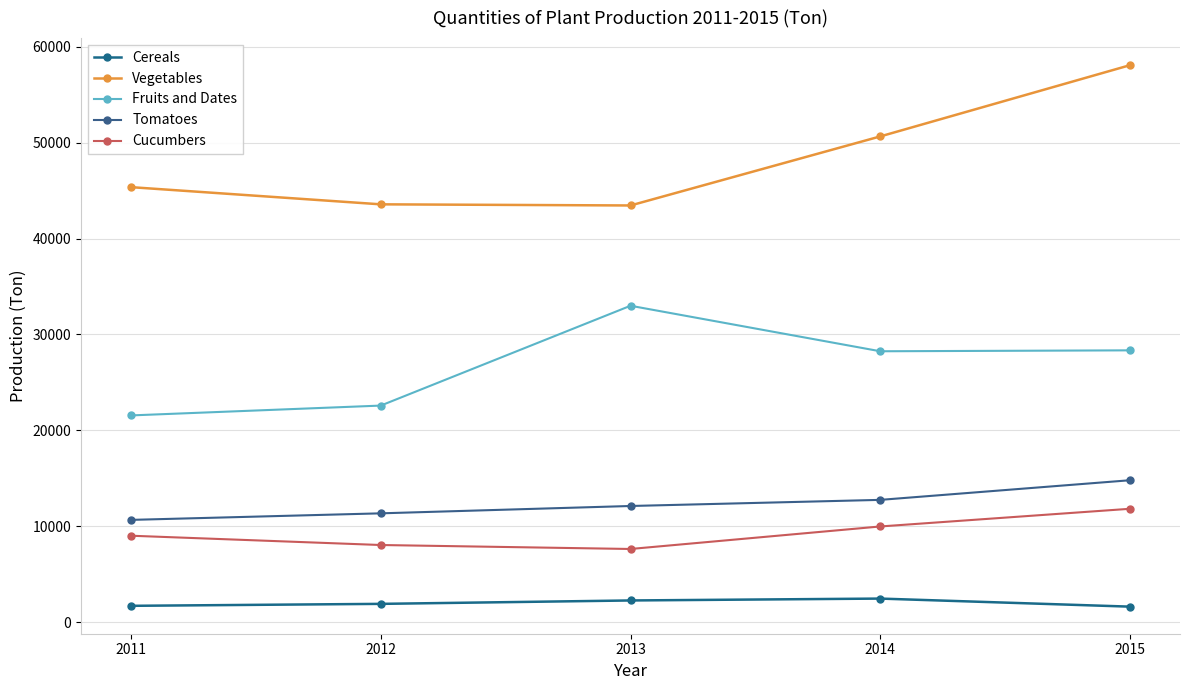

What is the value of the Cereals point at the 4th from the left?

2455.0